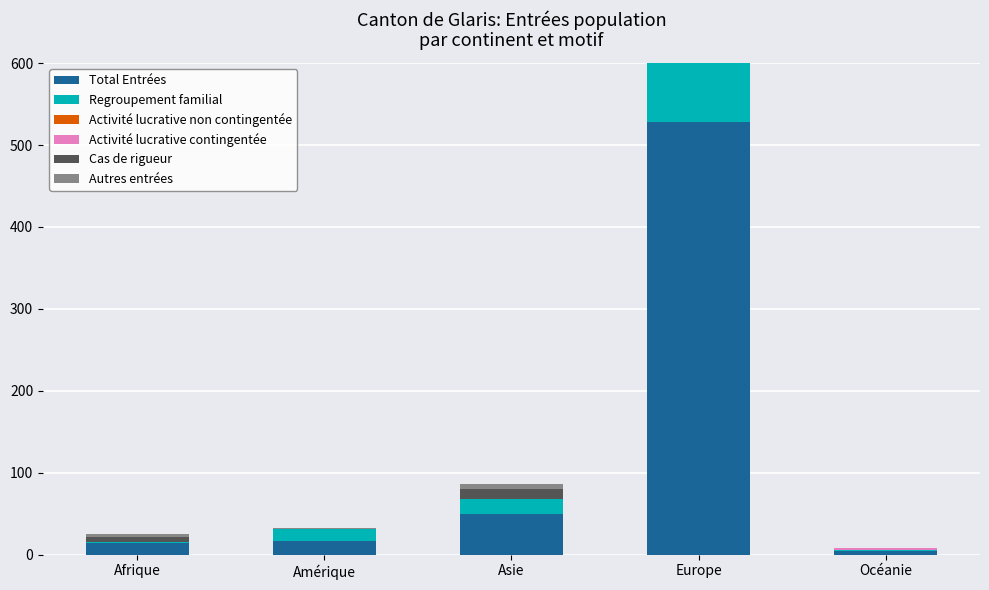

How many groups of bars are there?

5